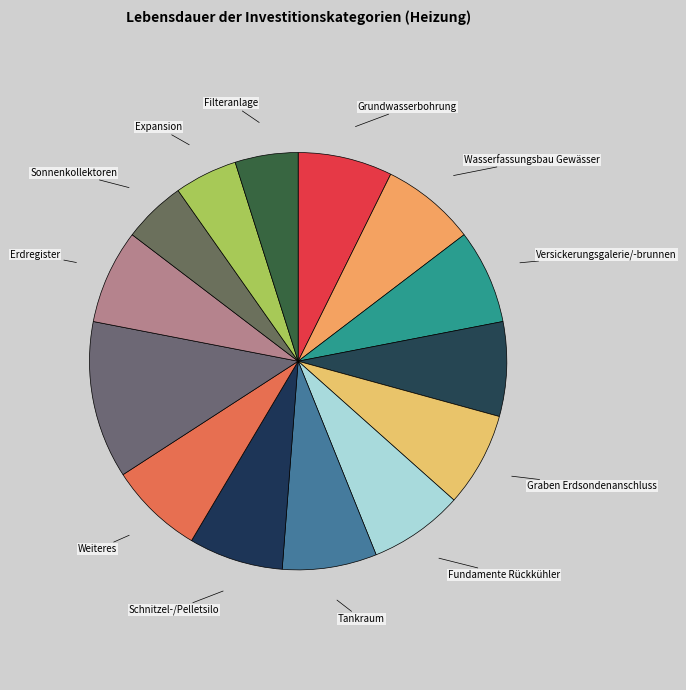

Which slice is the largest?

Erdsonden inkl. Bohrung